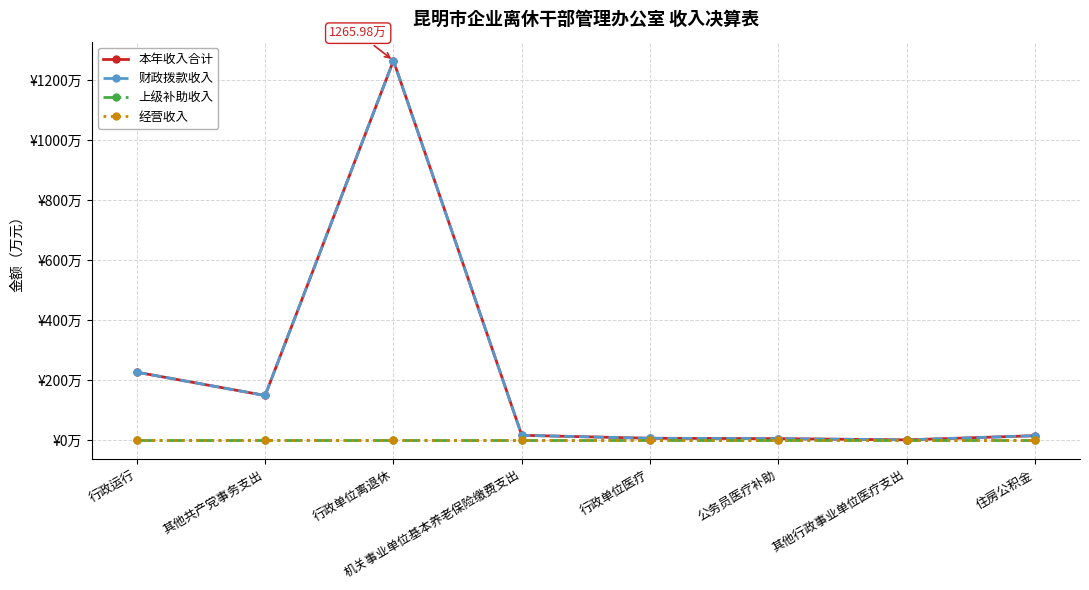

In 本年收入合计, how many points are higher than both neighbors (excluding endpoints)?

1